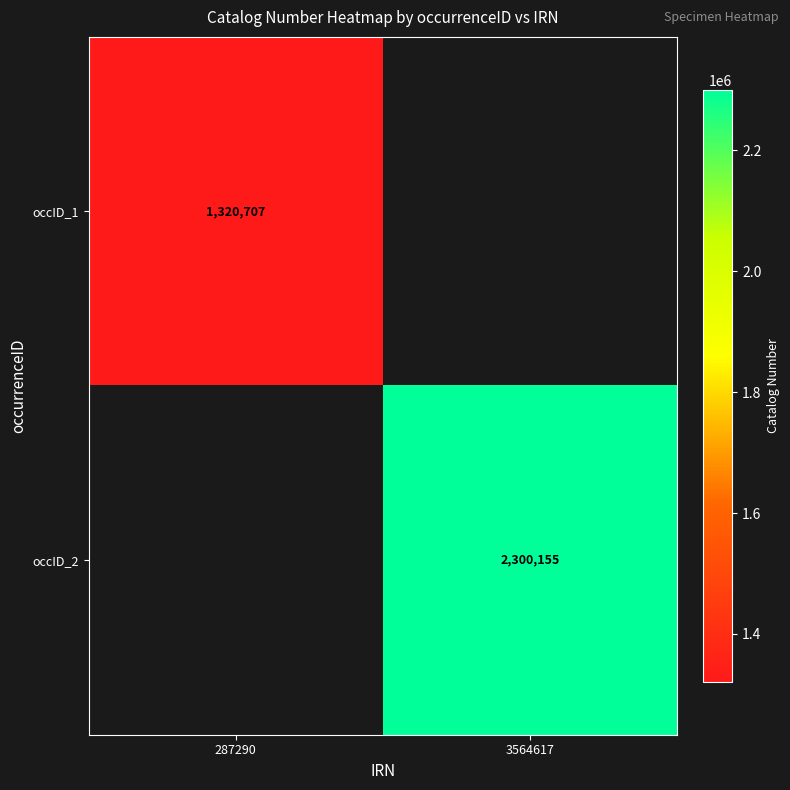

Is it true that occID_2 equals 2300155 at 3564617?

True